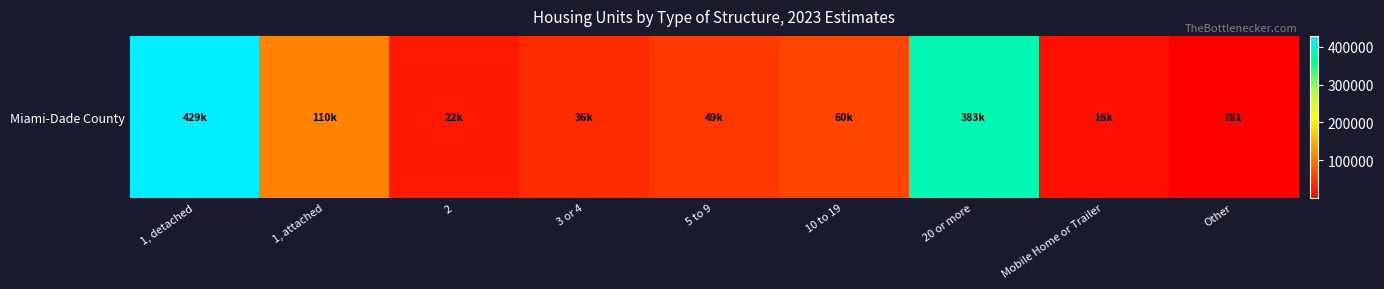

What is the smallest value displayed?

781